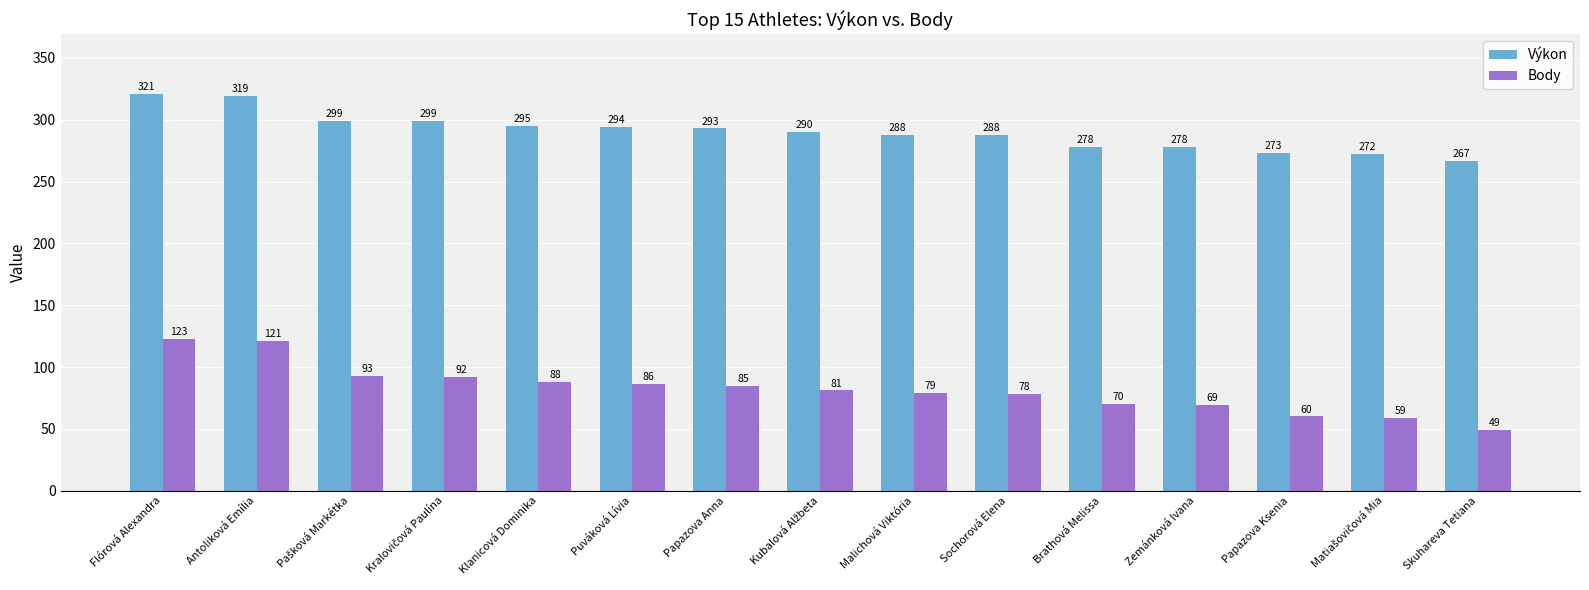

Reading right to left, extract all data points from this chart.

Výkon: 267	272	273	278	278	288	288	290	293	294	295	299	299	319	321
Body: 49	59	60	69	70	78	79	81	85	86	88	92	93	121	123